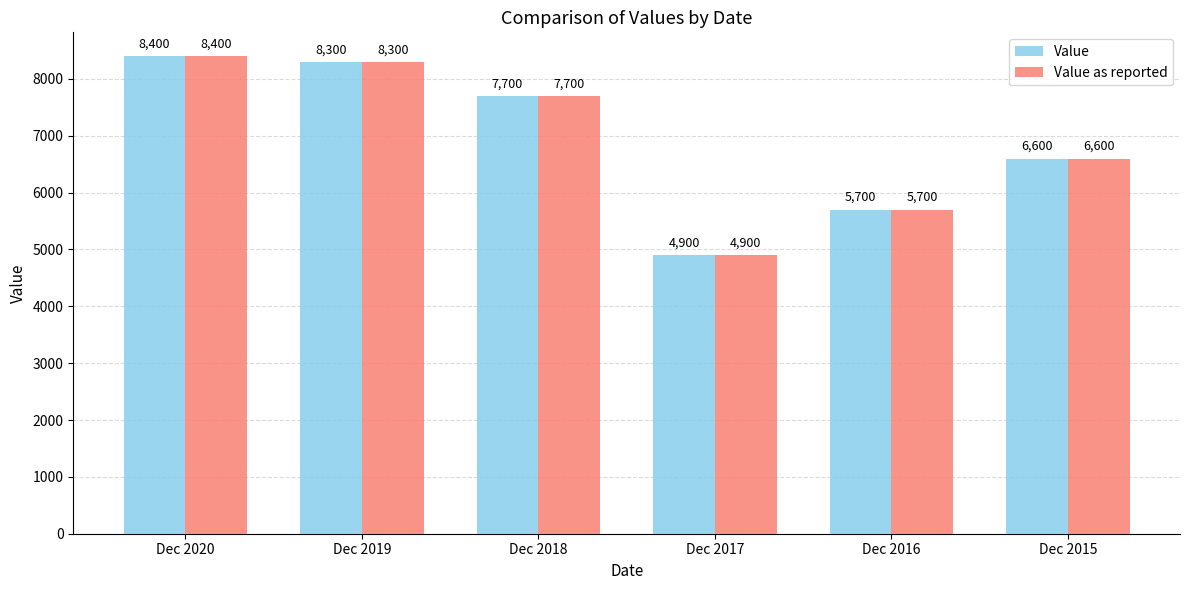

List the labels in order of Value value, smallest first.

Dec 2017, Dec 2016, Dec 2015, Dec 2018, Dec 2019, Dec 2020